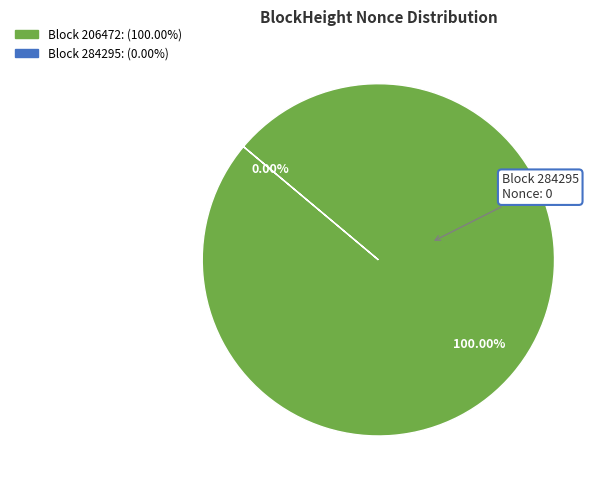

Is the sum of 284295 and 206472 greater than half?

Yes